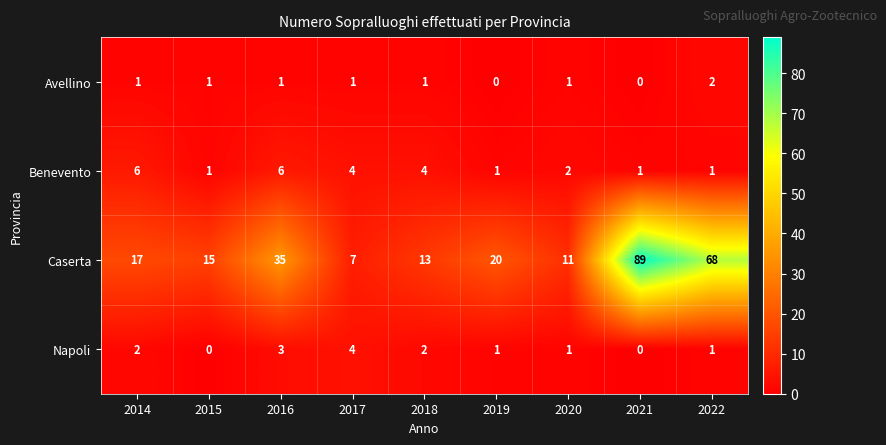

Where is Caserta nearest to the value 48?

2016